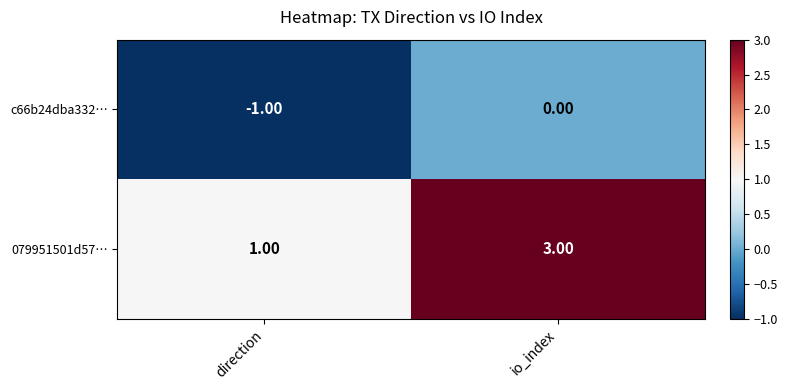

What is the spread (max minus min) of values at io_index?

3